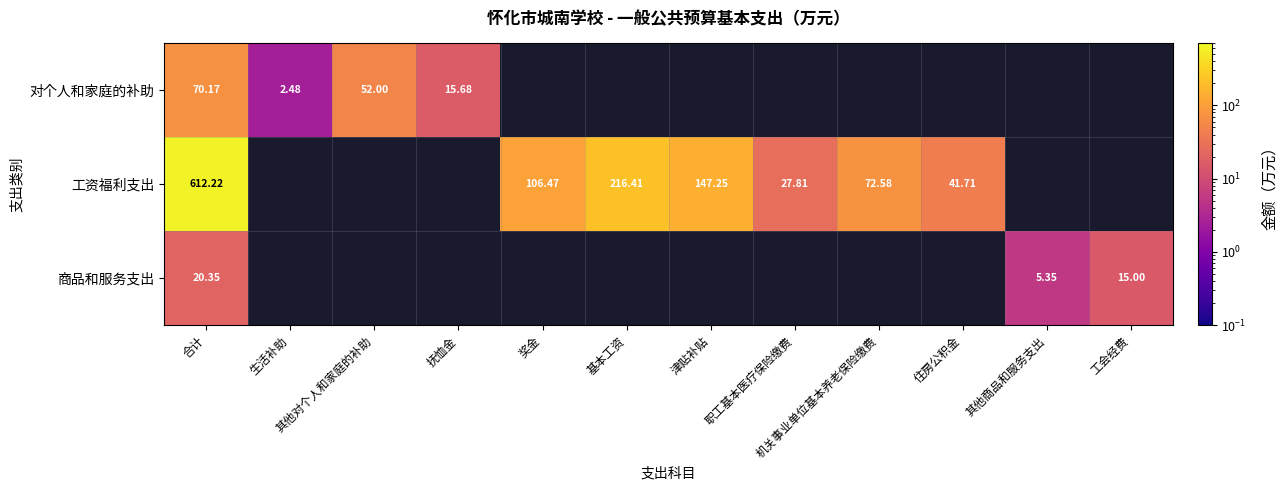

At which category is the sum across all series the highest?

合计